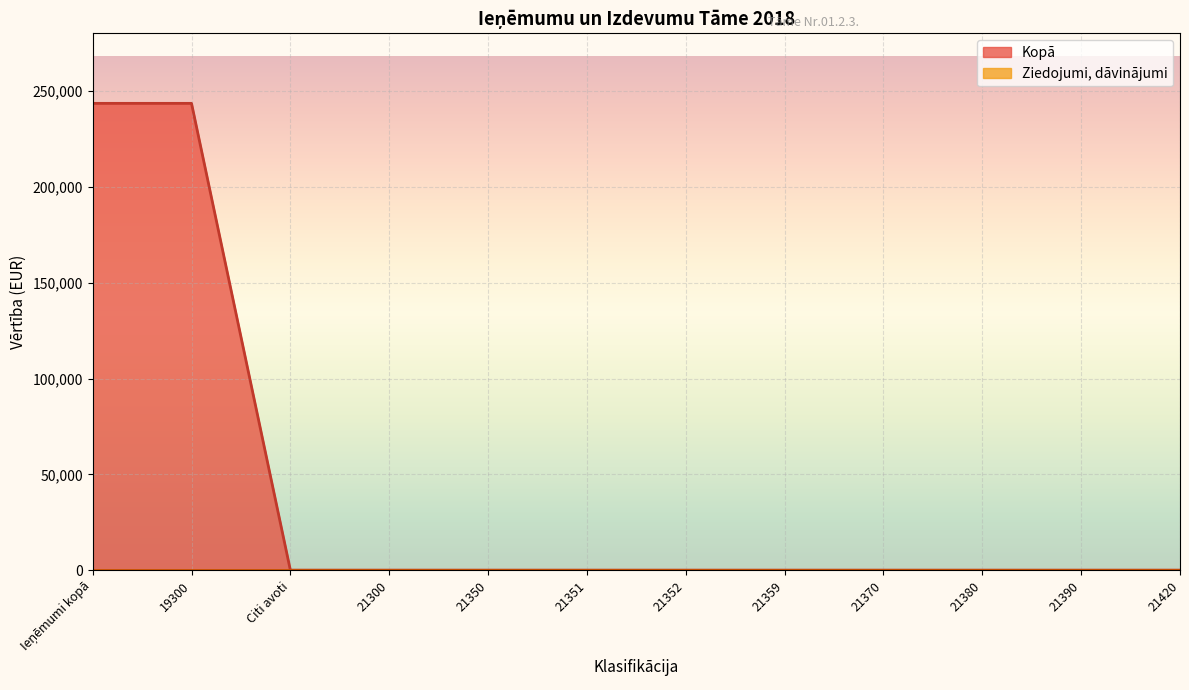

True or false: Ziedojumi has more than 0 points higher than both neighbors.

False